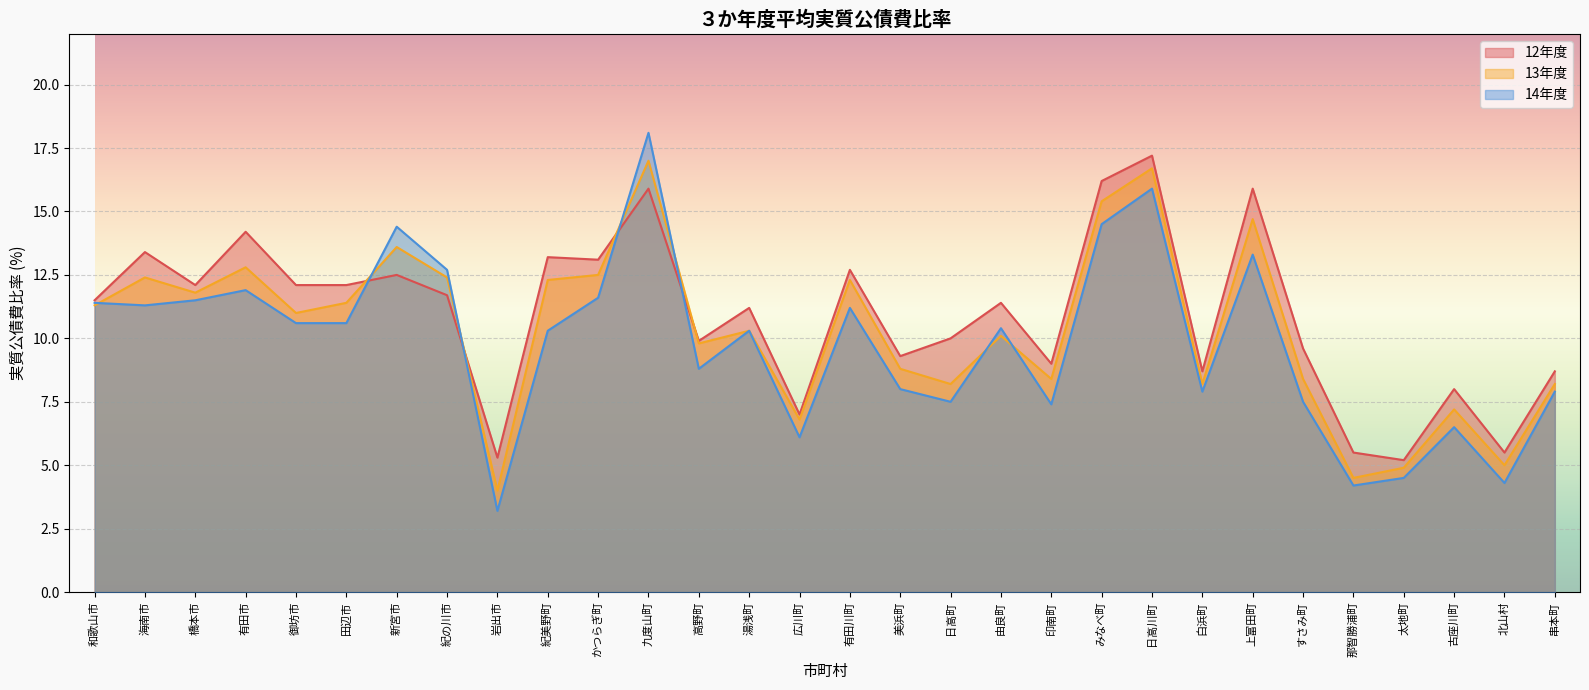

What is the difference between the second highest and second lowest values in the 13年度 series?

12.2